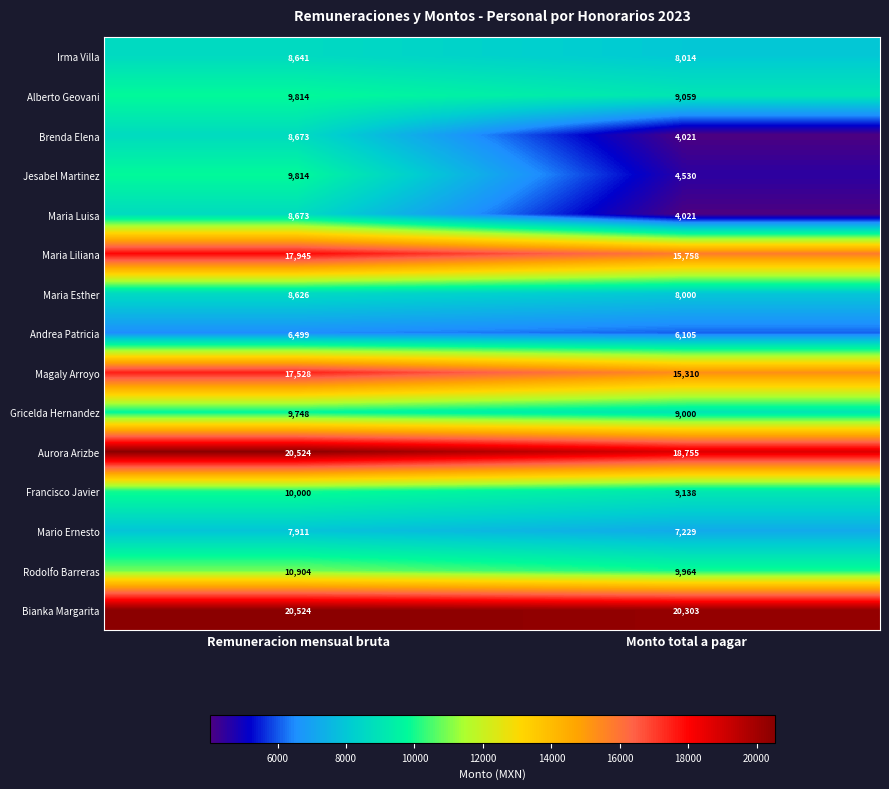

Which label corresponds to the smallest value in the chart?

Monto total a pagar